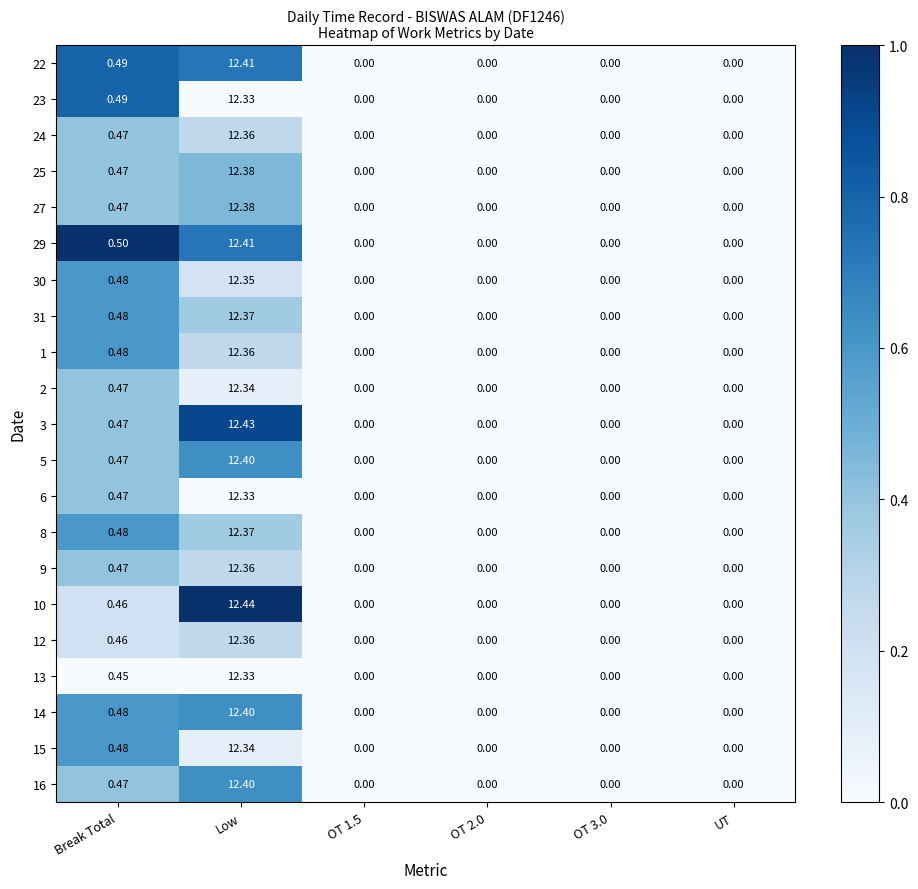

At which category is the sum across all series the highest?

Low